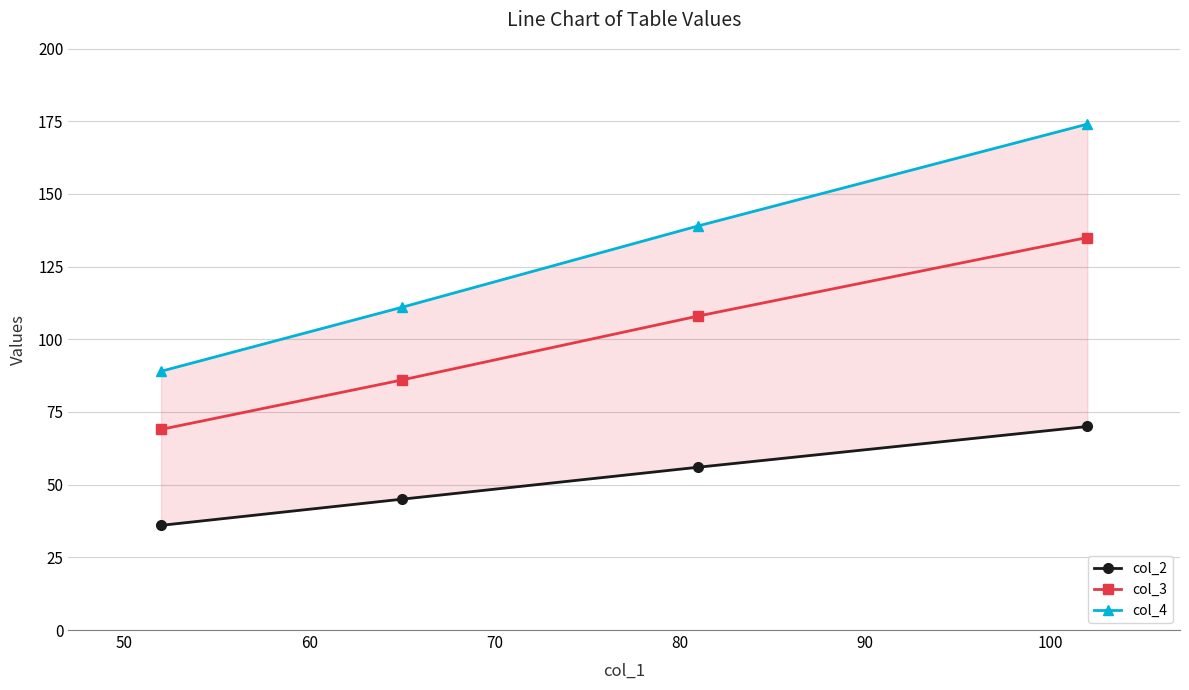

True or false: col_4 and col_3 intersect in this chart.

False